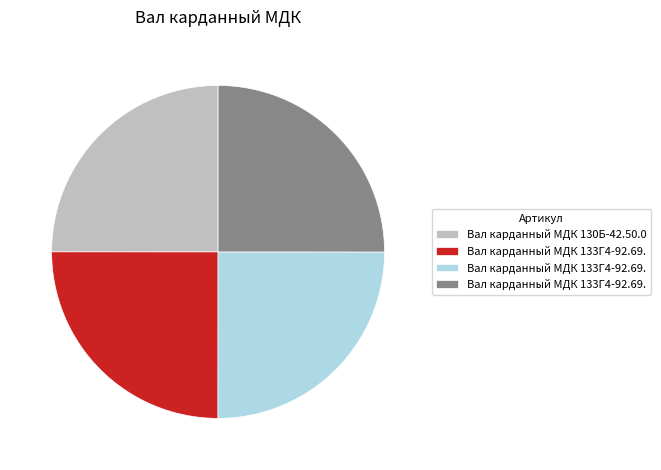

Does any single category account for the majority?

No